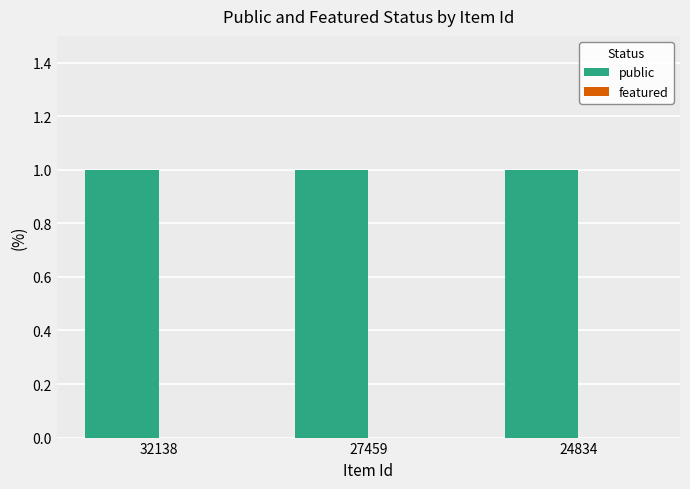

At which label is featured closest to 0?

32138